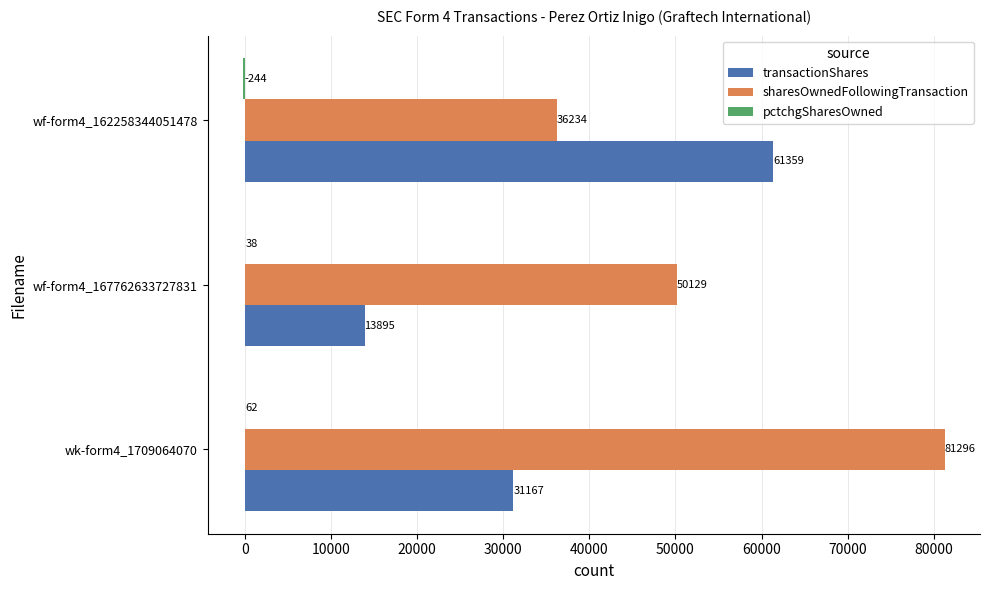

At which category is the sum across all series the highest?

wk-form4_1709064070